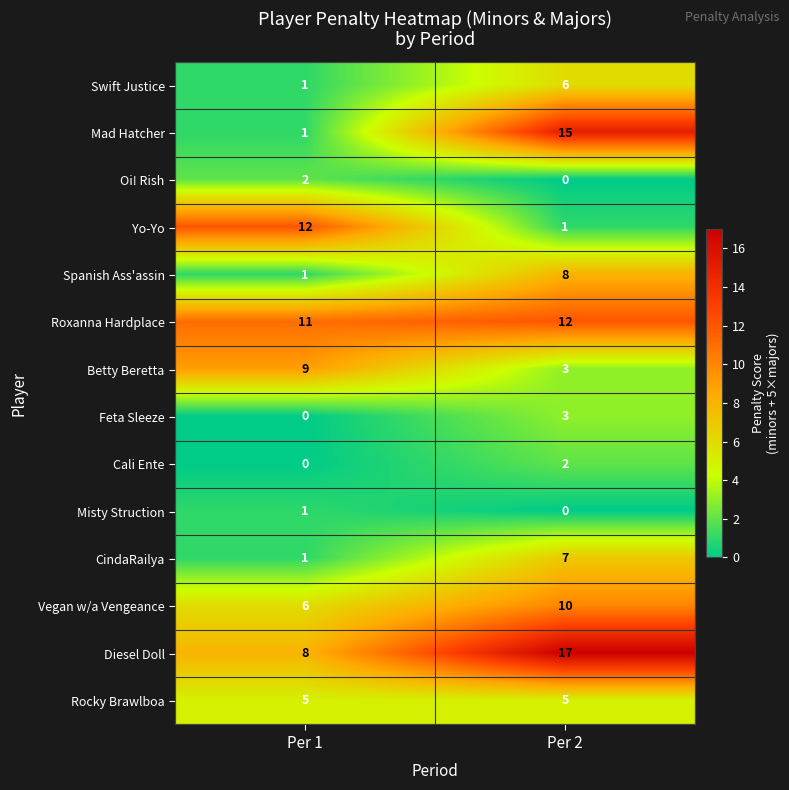

Is it true that Mad Hatcher equals 1 at Per 1?

True